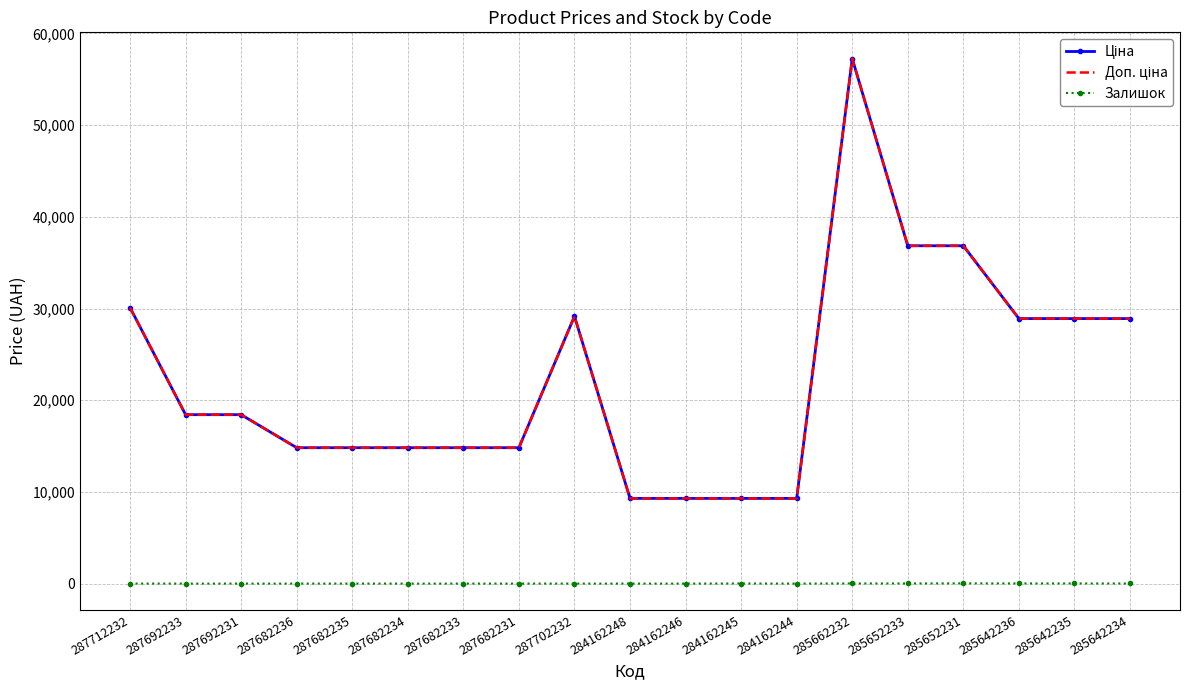

At which category does the chart reach its peak across all series?

285662232